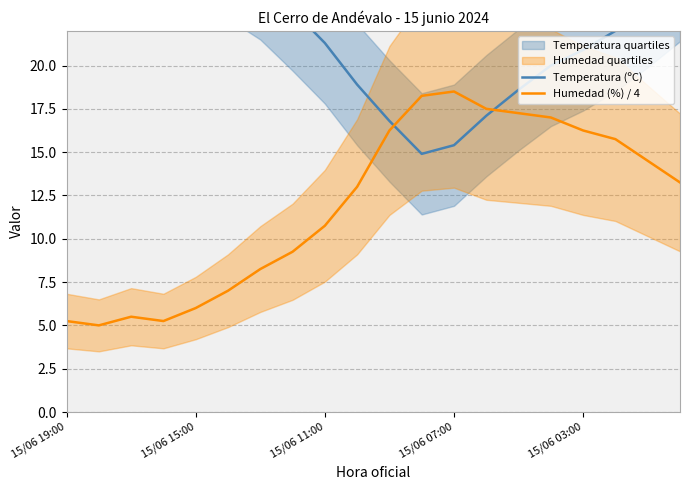

What is the highest value of the Humedad (%) / 4 series?

18.5